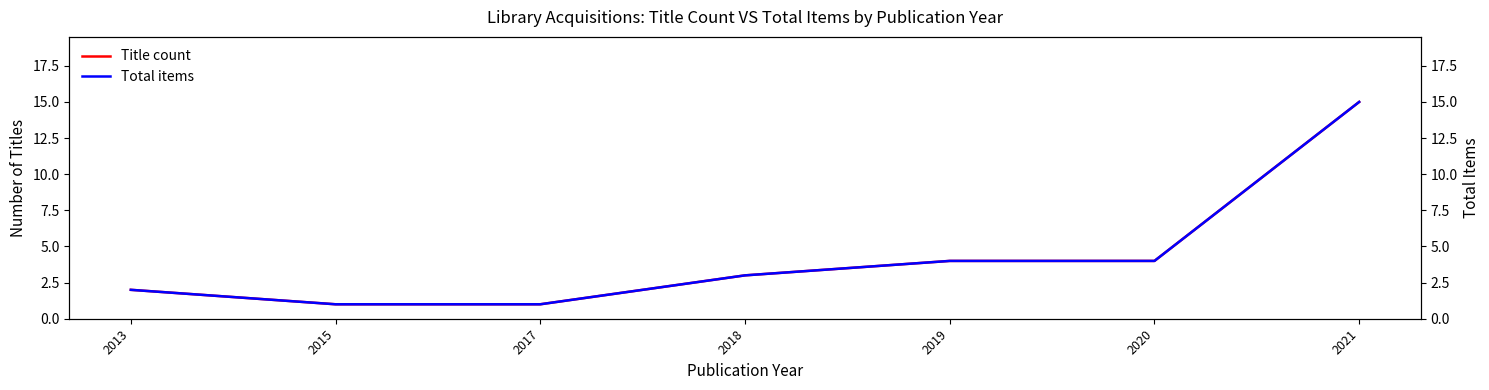

How many data points in Title count are above 3?

3